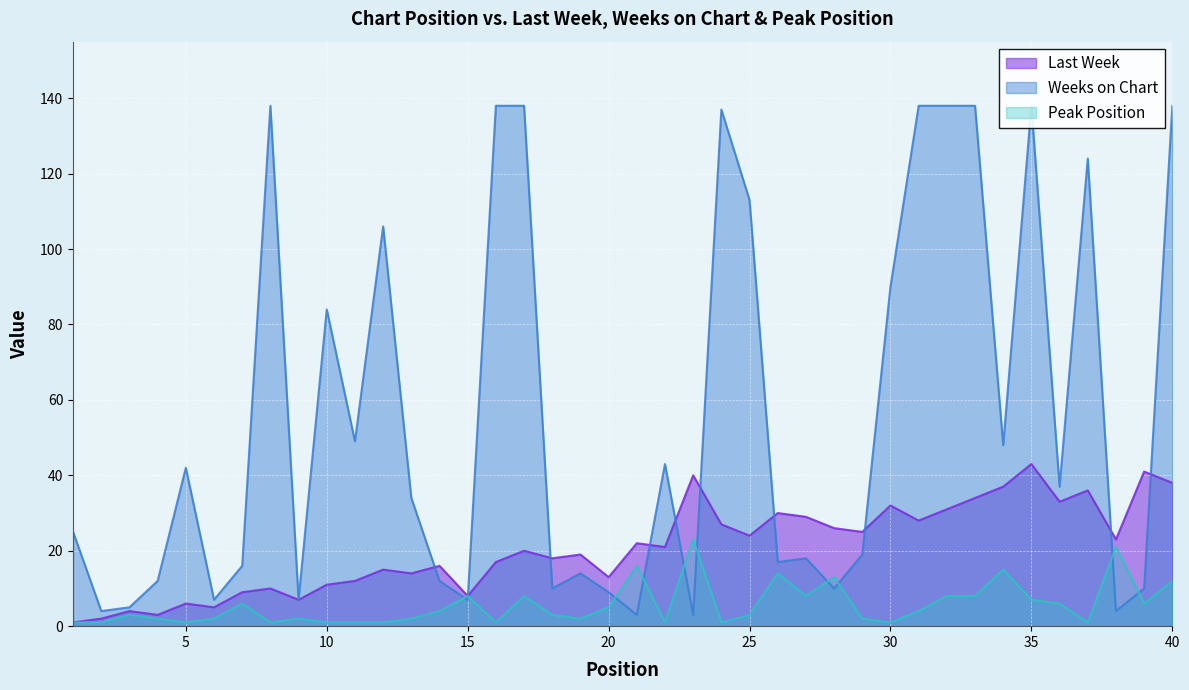

True or false: Peak Position and Weeks on Chart cross at least once.

True